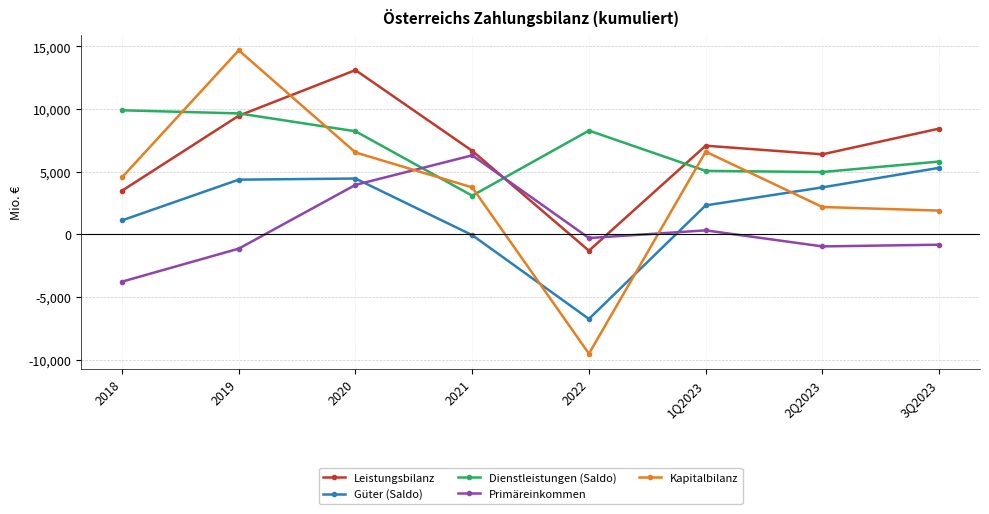

What is the greatest value displayed?

14691